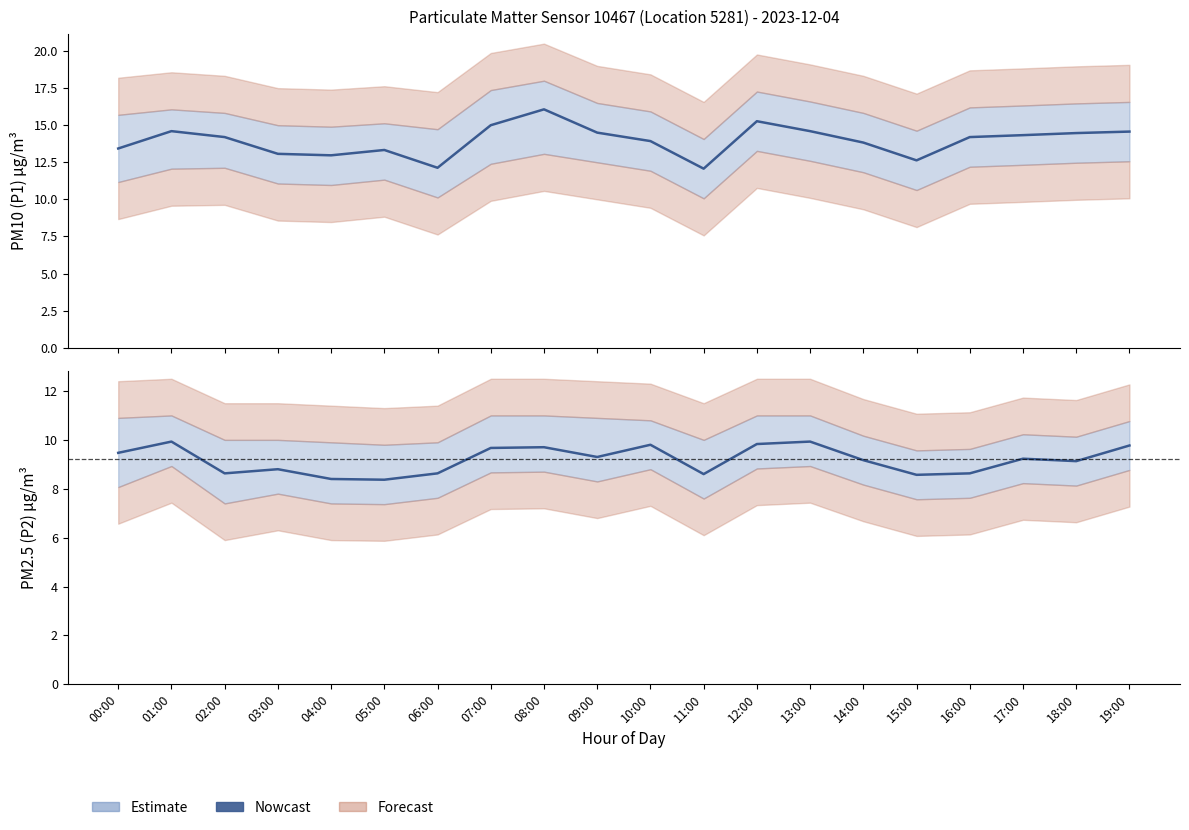

What is the label of the 19th point from the right?

01:00